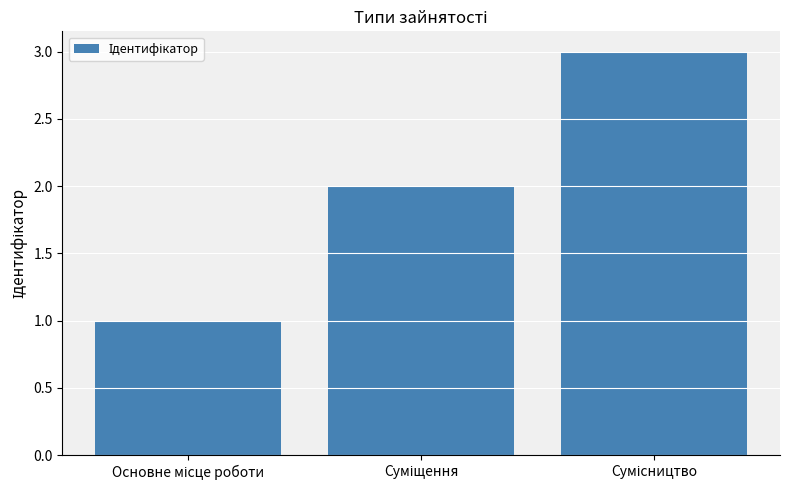

What is the smallest value displayed?

1